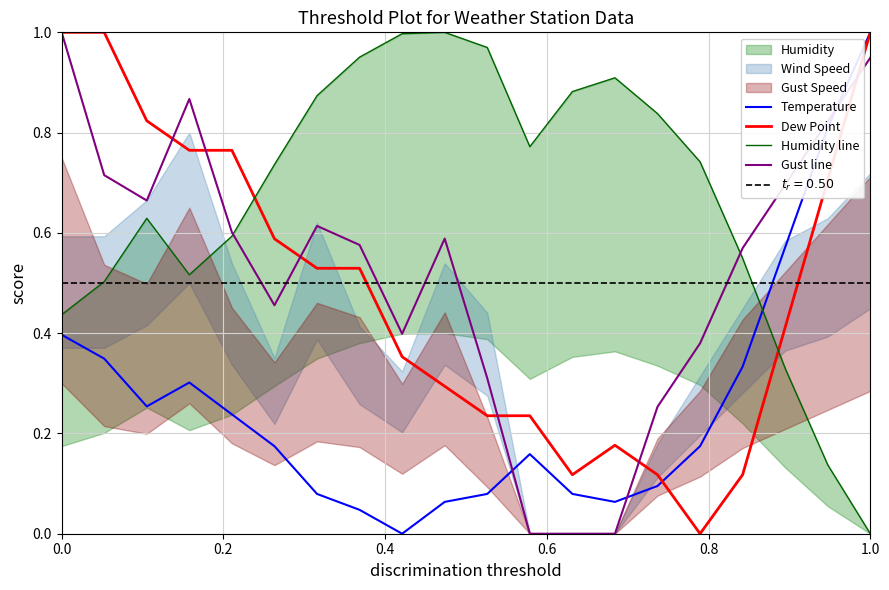

The value of Temperature at 1.0 is 1.0. True or false?

True